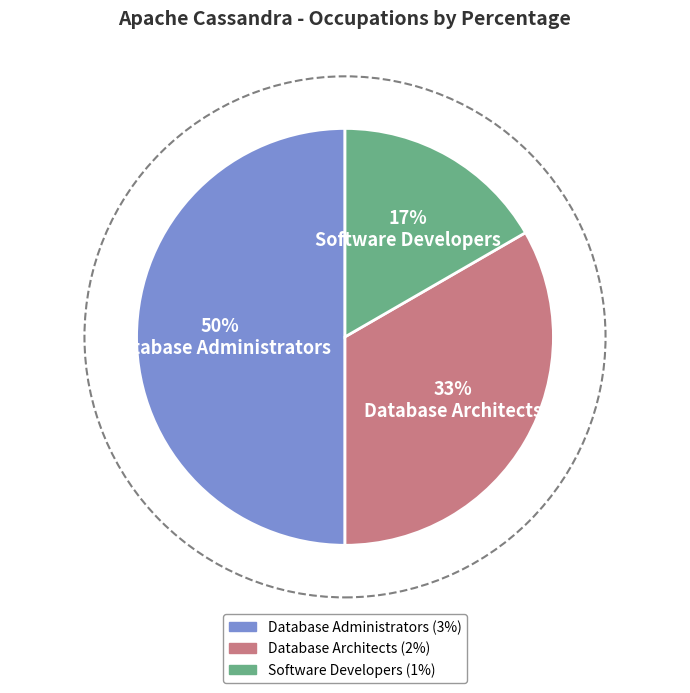

Do Database Administrators and Software Developers together represent more than half of the pie?

Yes